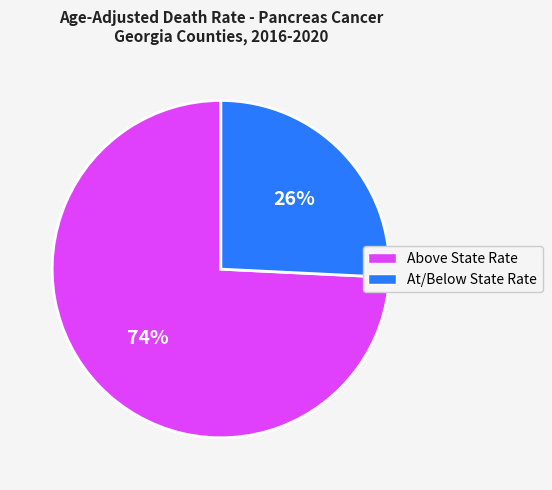

Which has a higher value, Above State Rate or At/Below State Rate?

Above State Rate